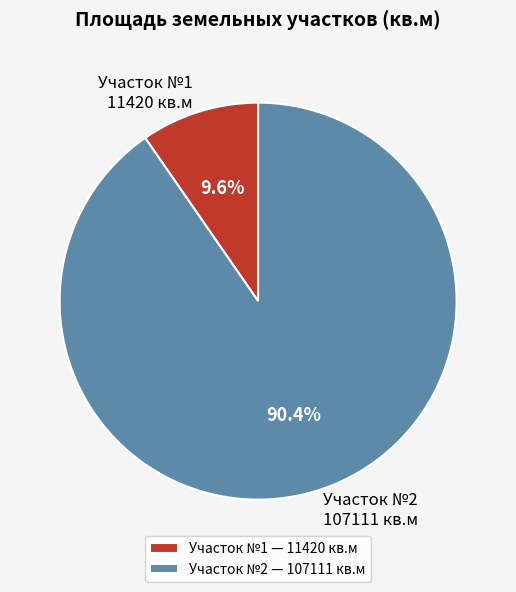

Is there a majority slice in this chart?

Yes